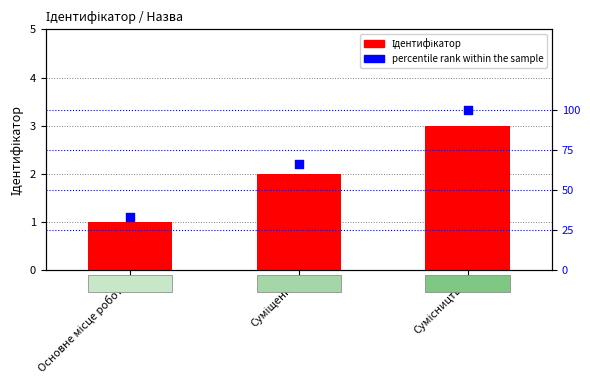

What are all the series names shown in the legend?

Ідентифікатор, percentile rank within the sample